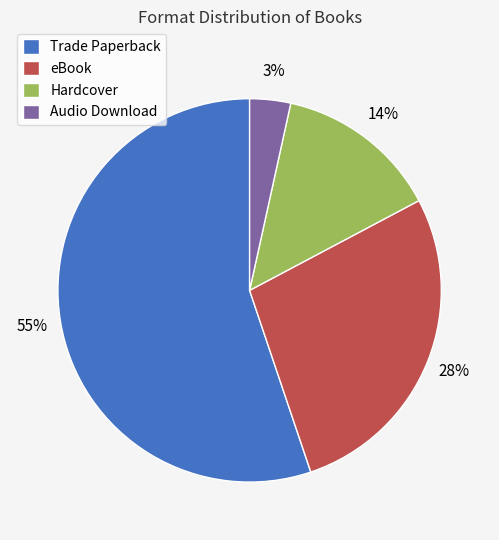

To the nearest percent, what is the average slice percentage?

25%